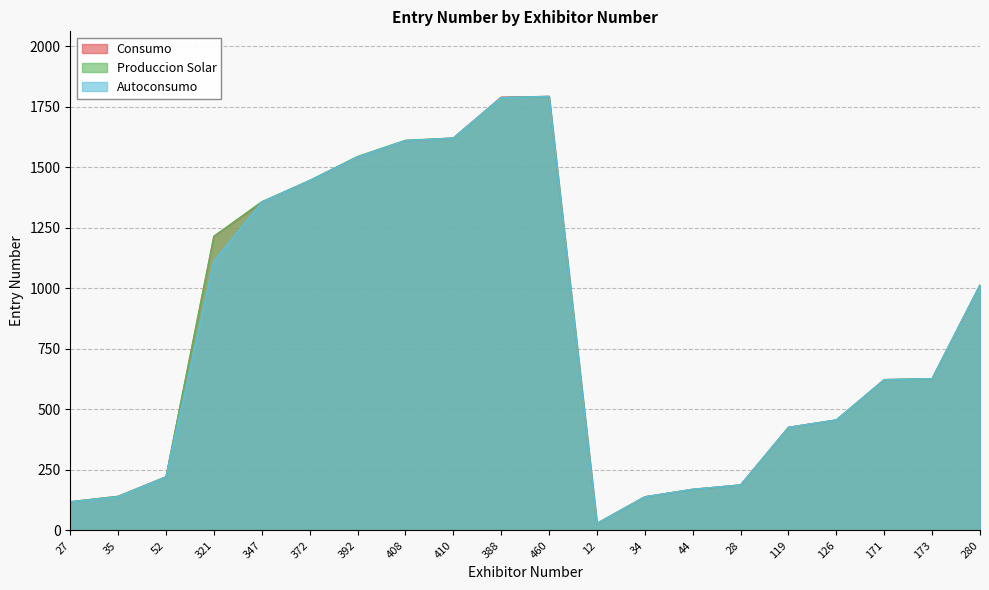

What is the value of the Autoconsumo point at the 5th from the left?

1356